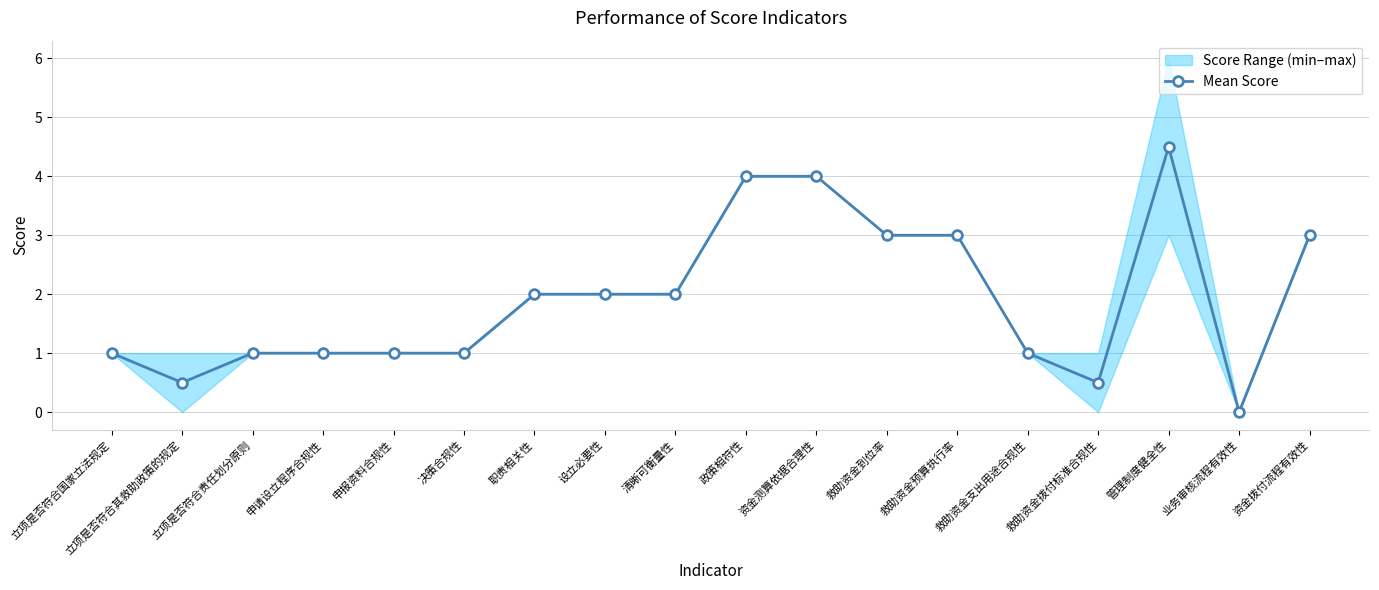

Does the chart display data point markers on the line(s)?

Yes